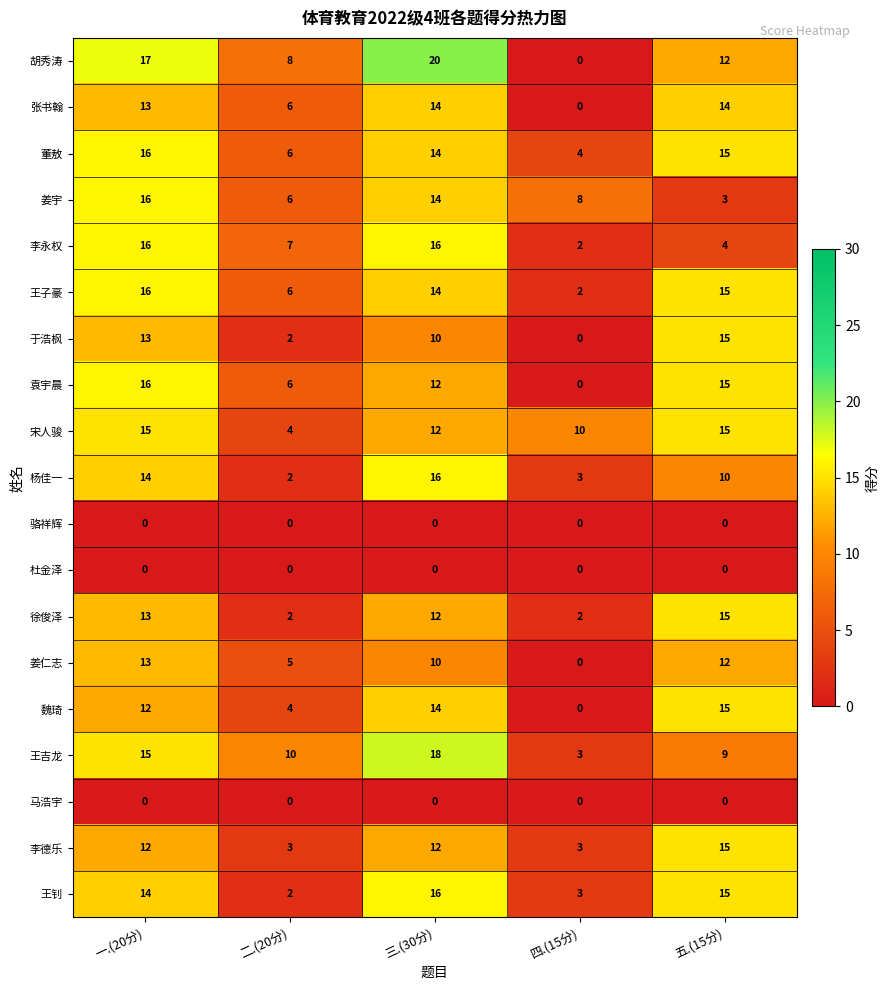

What is the maximum value shown in the chart?

20